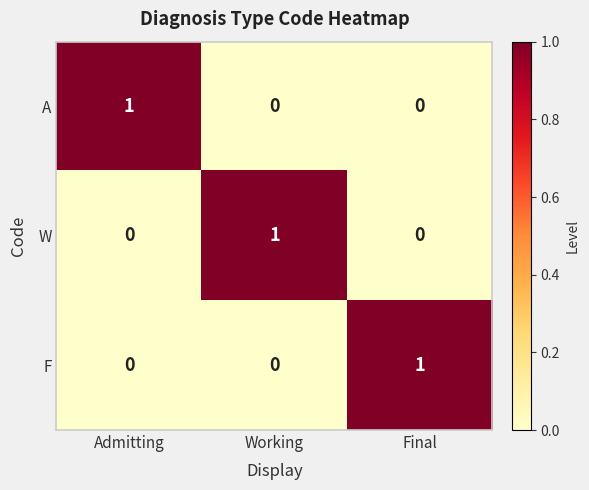

What is the spread (max minus min) of values at Working?

1